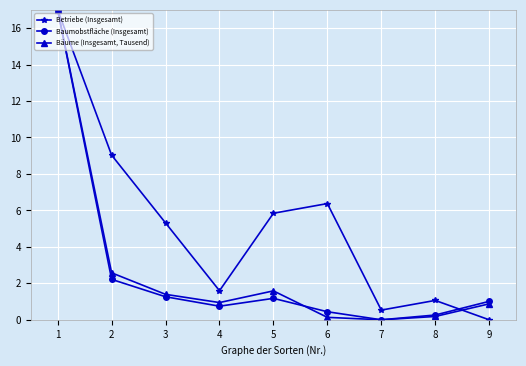

What is the spread (max minus min) of values at 2?

6.8